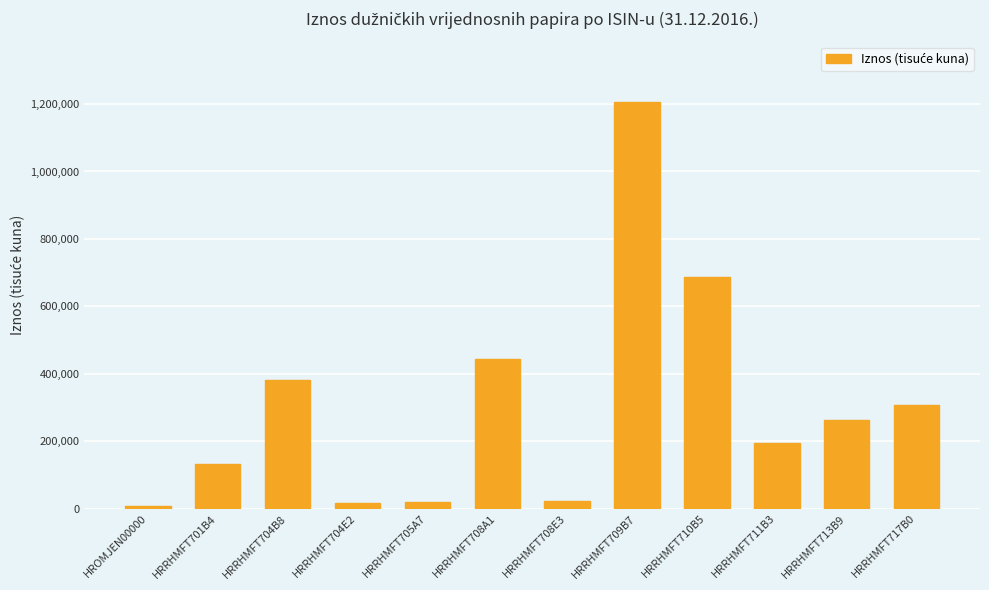

How many values are below 263612?

6